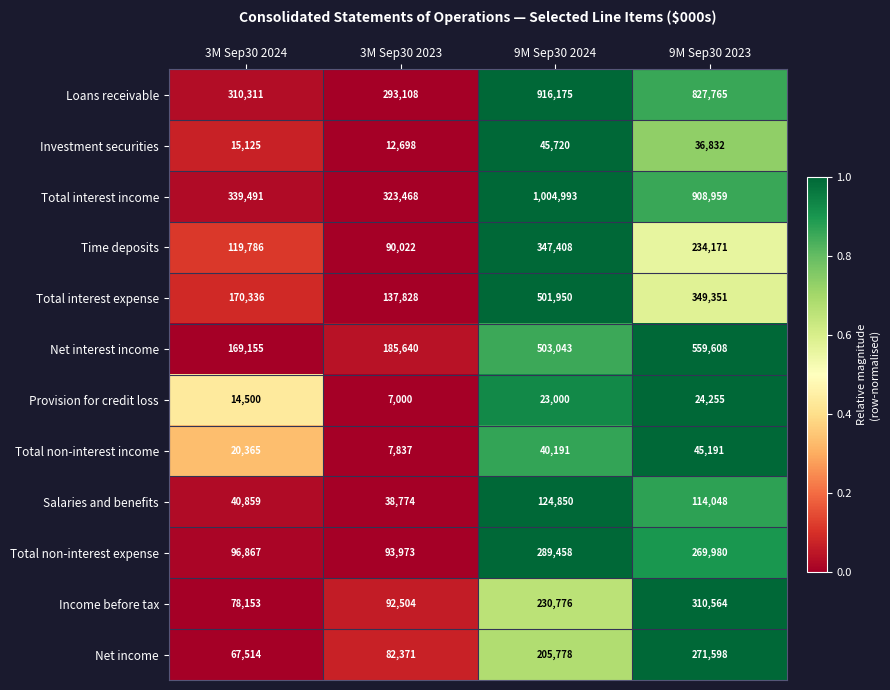

List the series in order of their peak value, highest first.

Total interest income, Loans receivable, Net interest income, Total interest expense, Time deposits, Income before tax, Total non-interest expense, Net income, Salaries and benefits, Investment securities, Total non-interest income, Provision for credit loss